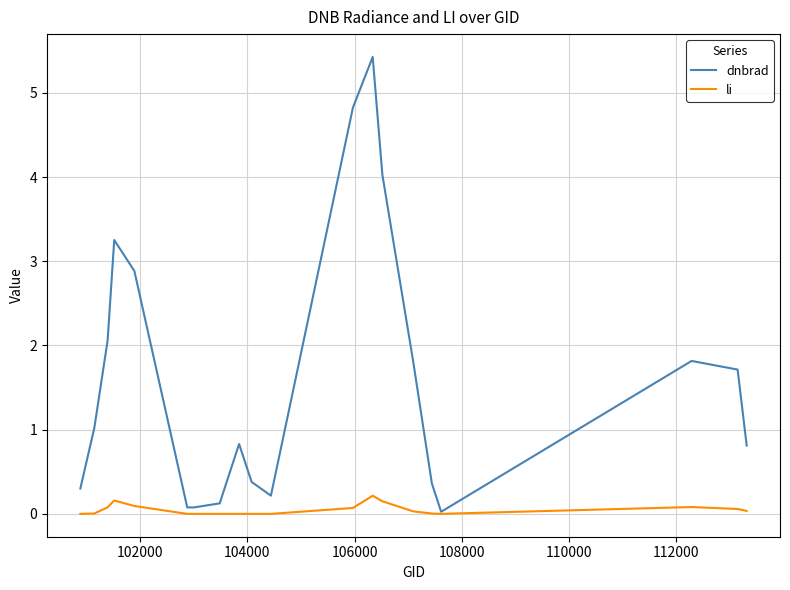

Rank the series by their average value, from lowest to highest.

li, dnbrad